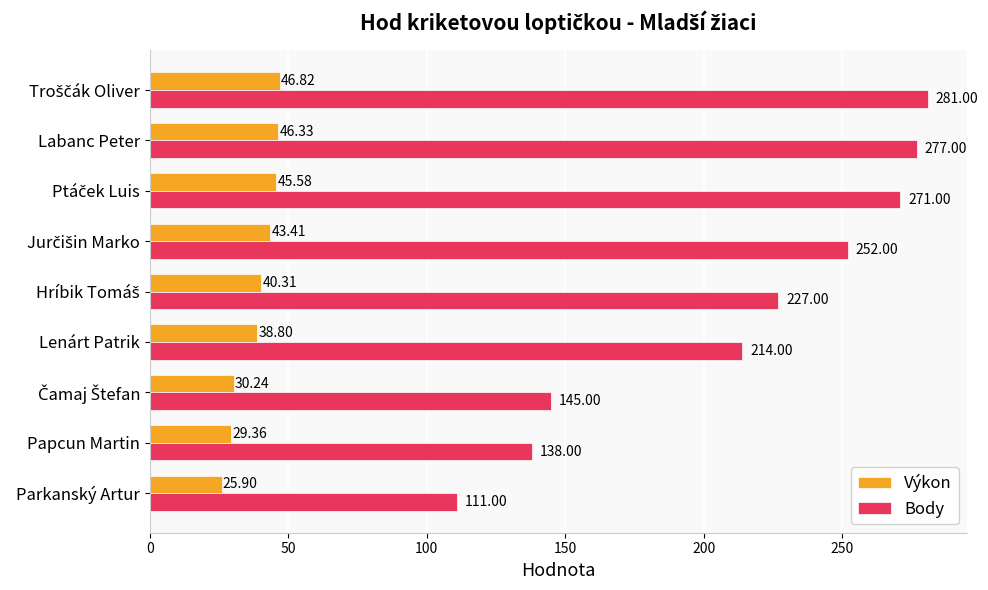

Rank the series by their maximum value, from lowest to highest.

Výkon, Body